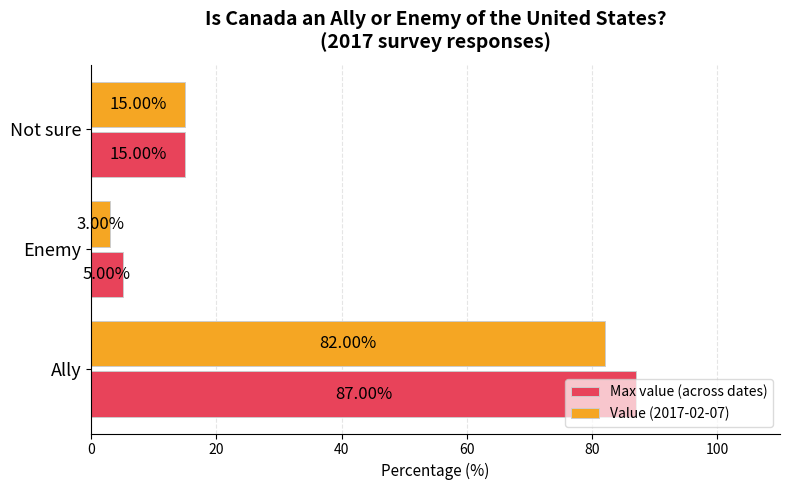

What is the total value across all series at Ally?

169